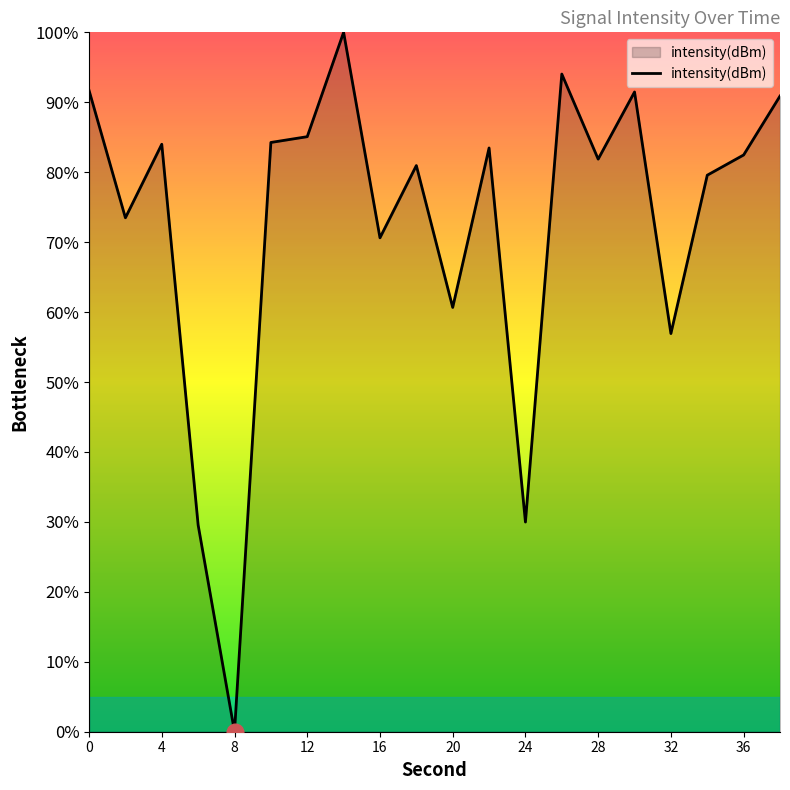

How many lines are shown in the chart?

1